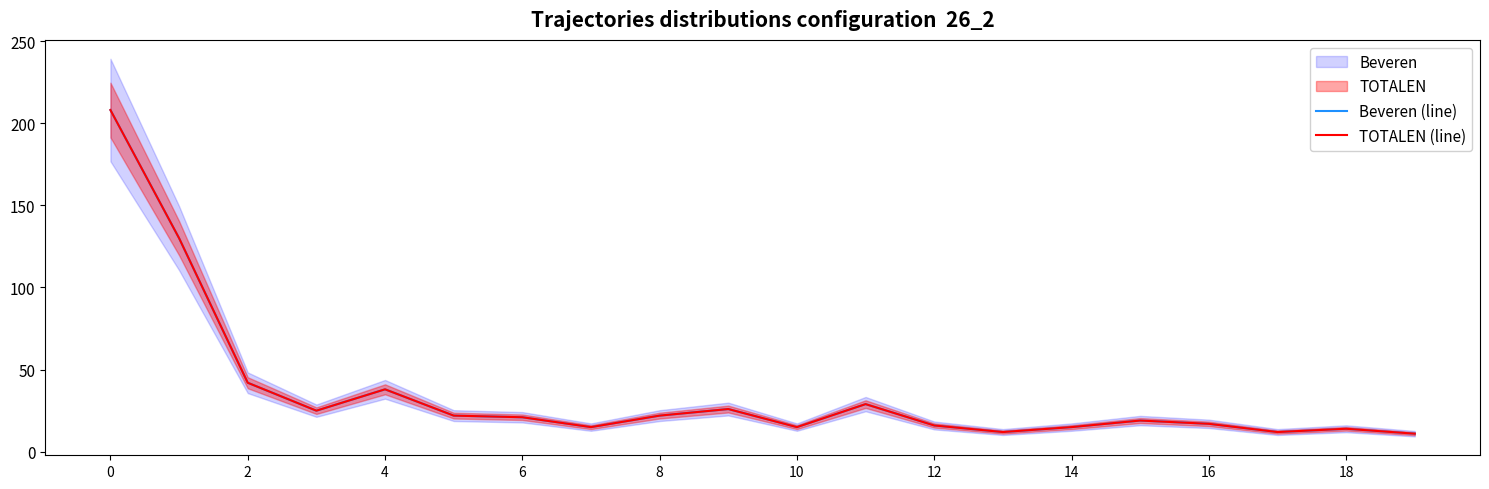

True or false: TOTALEN (line) and Beveren (line) intersect in this chart.

False